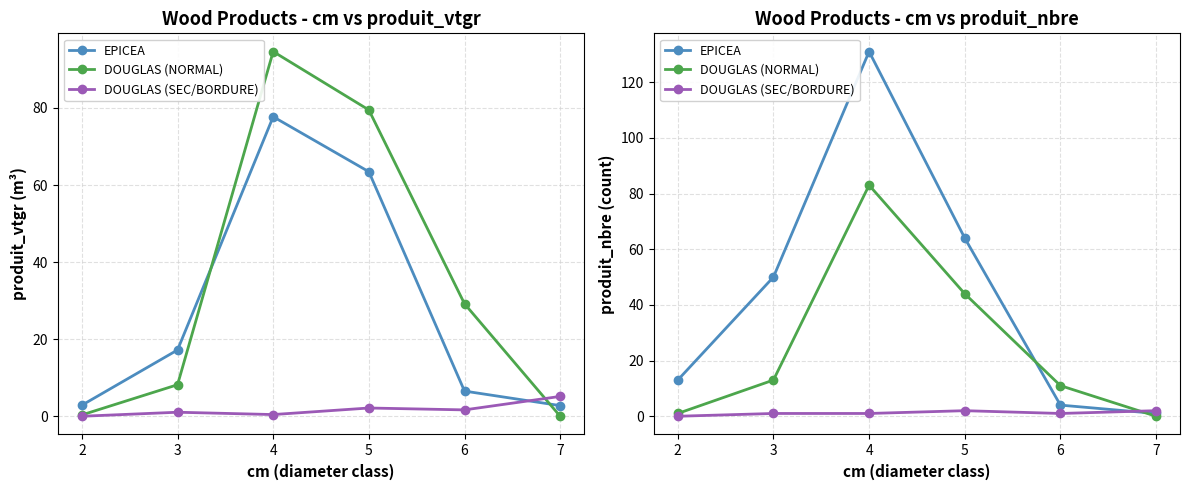

True or false: EPICEA has a value of 1 at 6.

False